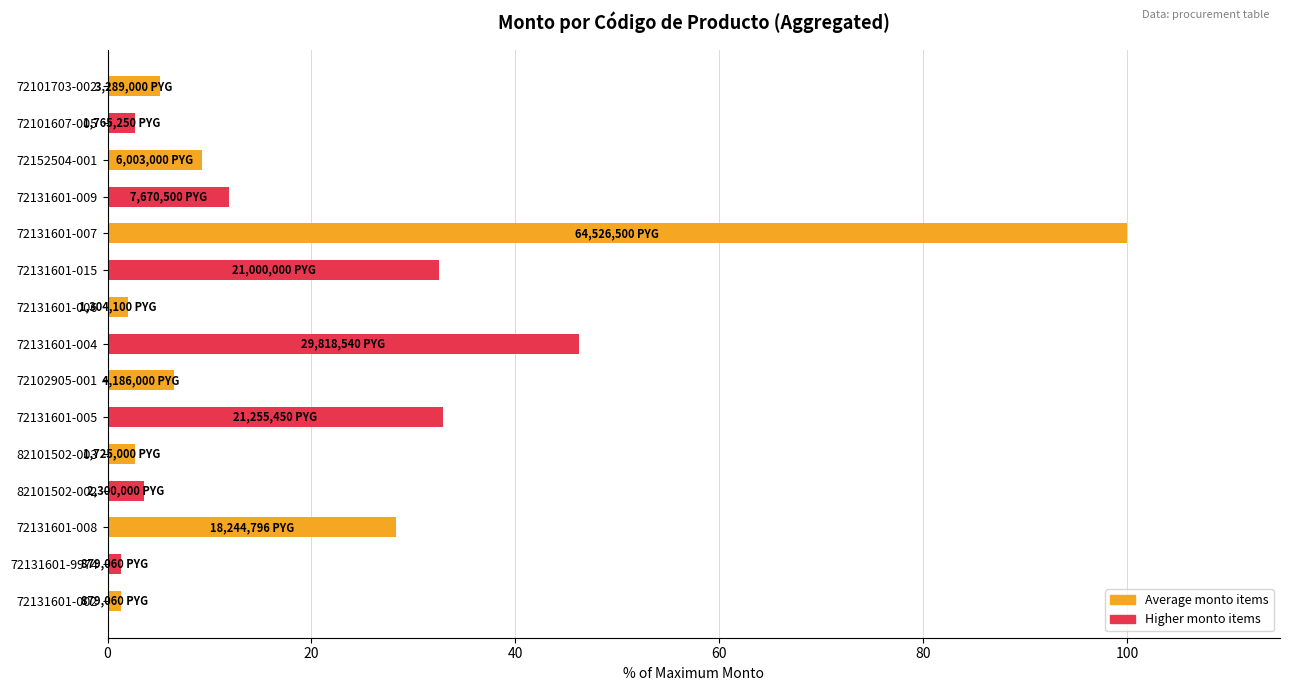

Is it true that the value at 72152504-001 is 13.0?

False